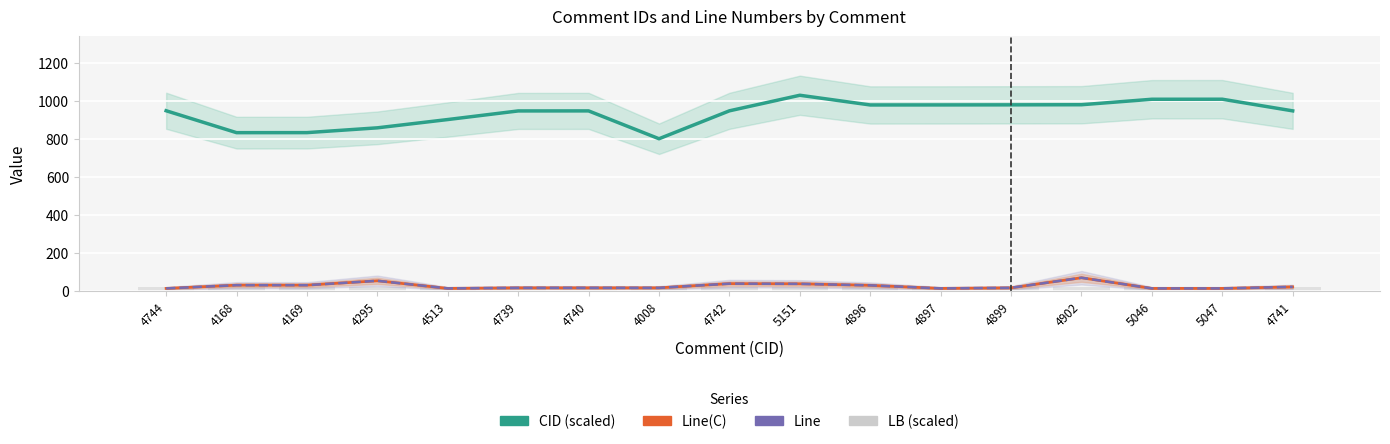

What is the sum of all CID (scaled) values?

15939.4